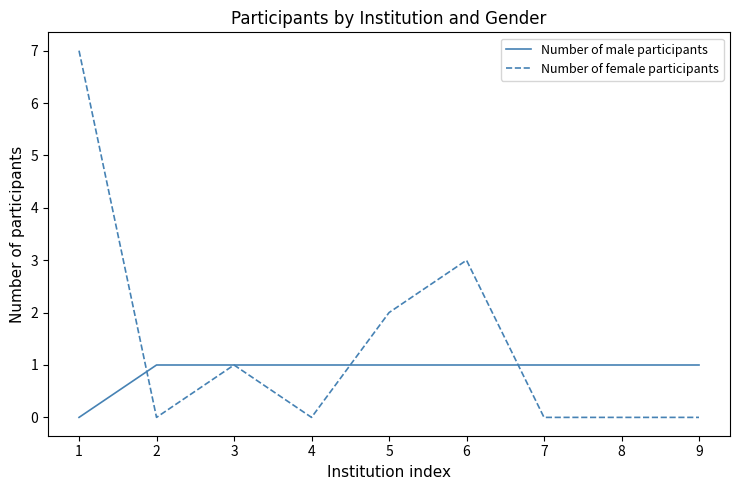

Does the chart display data point markers on the line(s)?

No